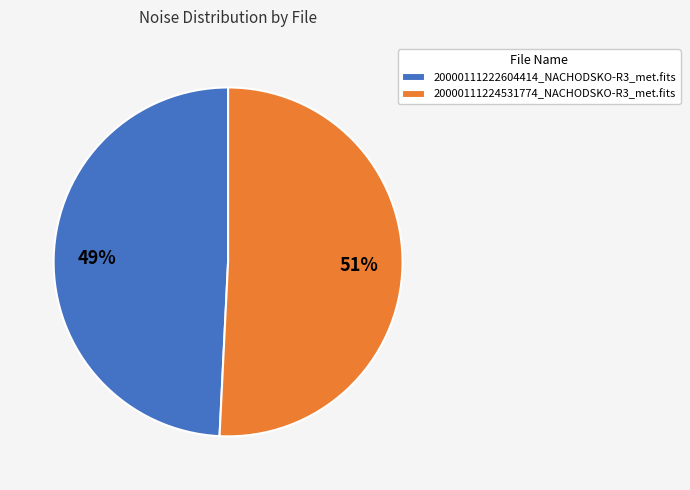

True or false: 20000111224531774_NACHODSKO-R3_met.fits accounts for 42% of the total.

False